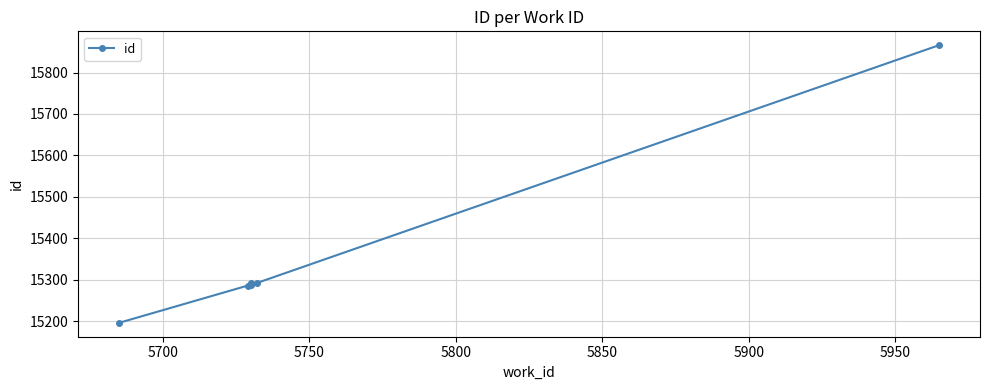

What is the difference between the second highest and second lowest values?

6